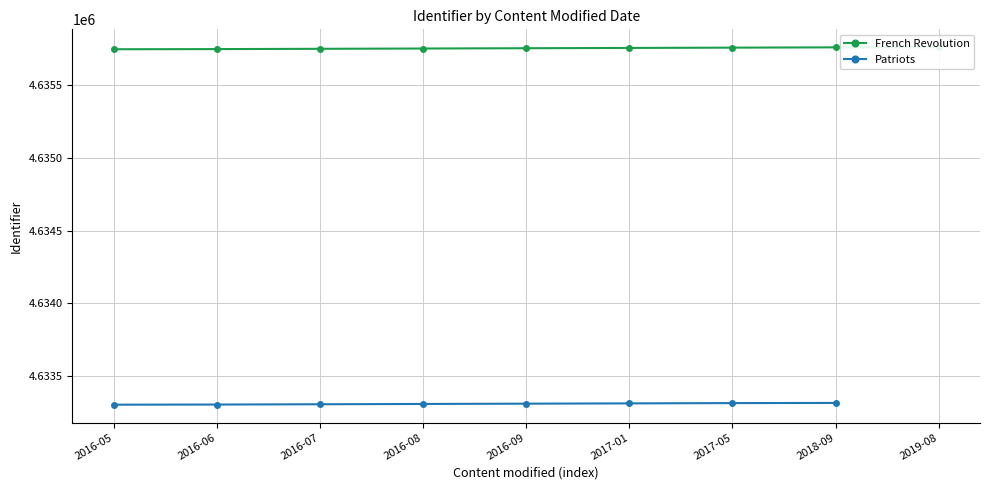

Where does the data first go above 4635754?

2017-01